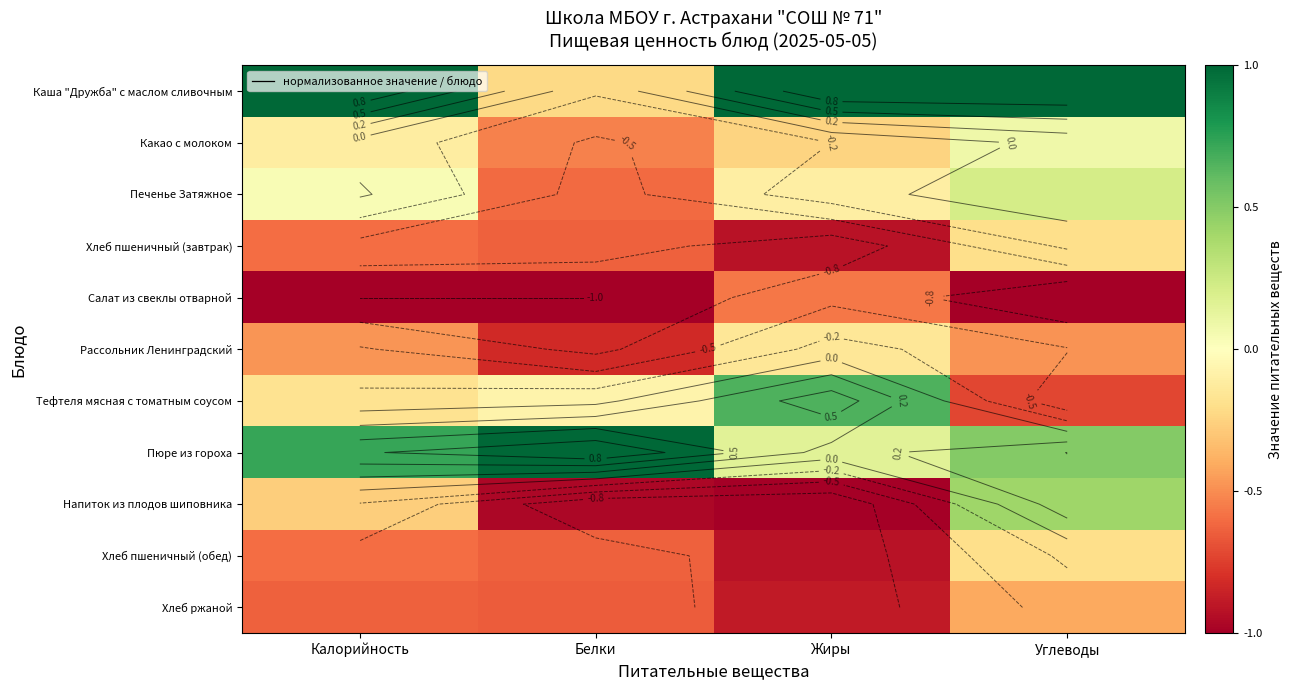

Rank the series at Жиры from lowest to highest value.

Напиток из плодов шиповника, Хлеб пшеничный (завтрак), Хлеб пшеничный (обед), Хлеб ржаной, Салат из свеклы отварной, Какао с молоком, Рассольник Ленинградский, Печенье Затяжное, Пюре из гороха, Тефтеля мясная с томатным соусом, Каша "Дружба" с маслом сливочным